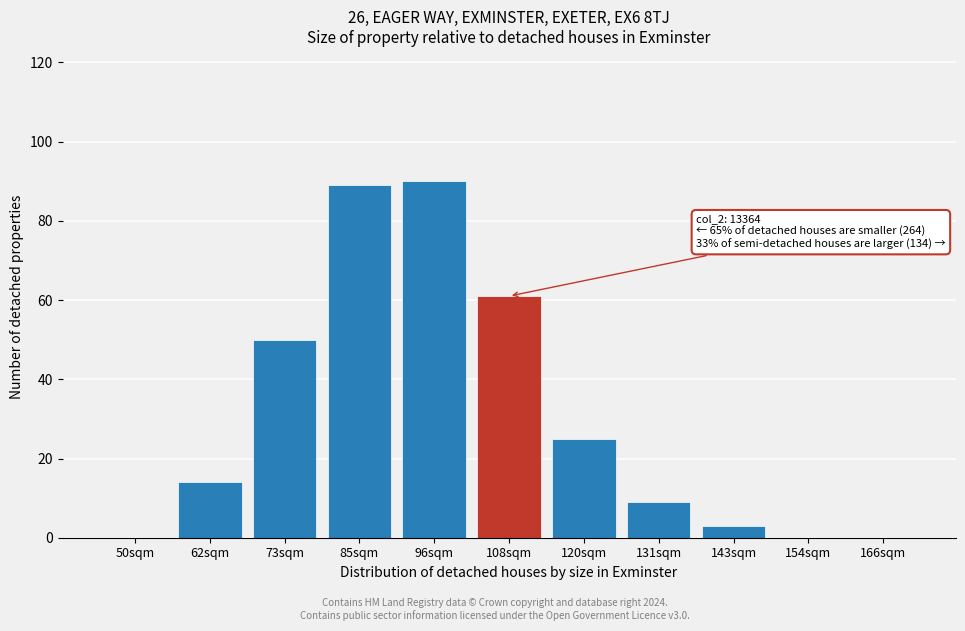

Reading right to left, extract all data points from this chart.

166sqm=0	154sqm=0	143sqm=3	131sqm=9	120sqm=25	108sqm=61	96sqm=90	85sqm=89	73sqm=50	62sqm=14	50sqm=0